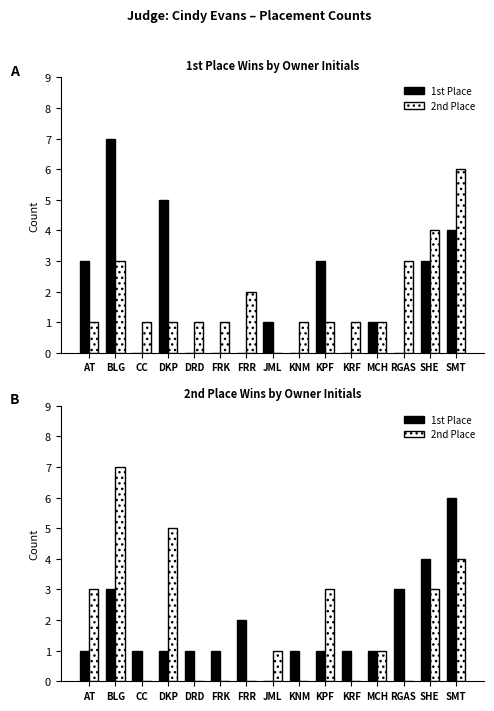

List the series in order of their peak value, lowest first.

1st Place, 2nd Place